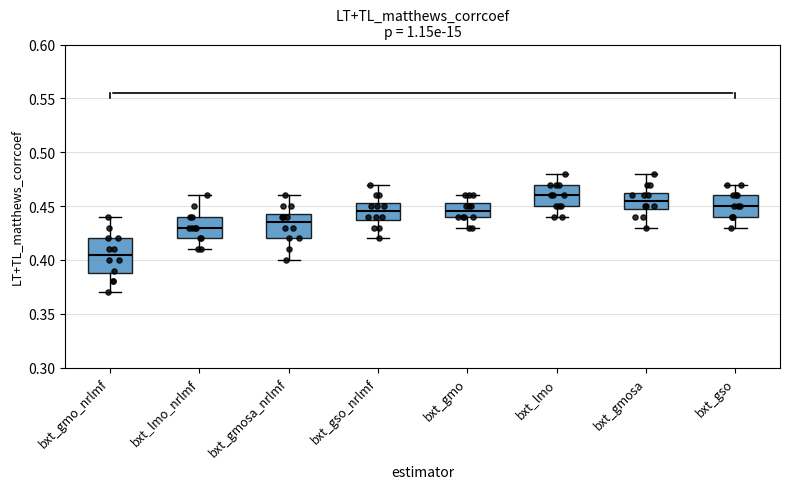

Where does the median line of the box for bxt_gmosa sit on the y-axis? The values are not printed on the chart, so give them approximately, as read against the axis.

0.455